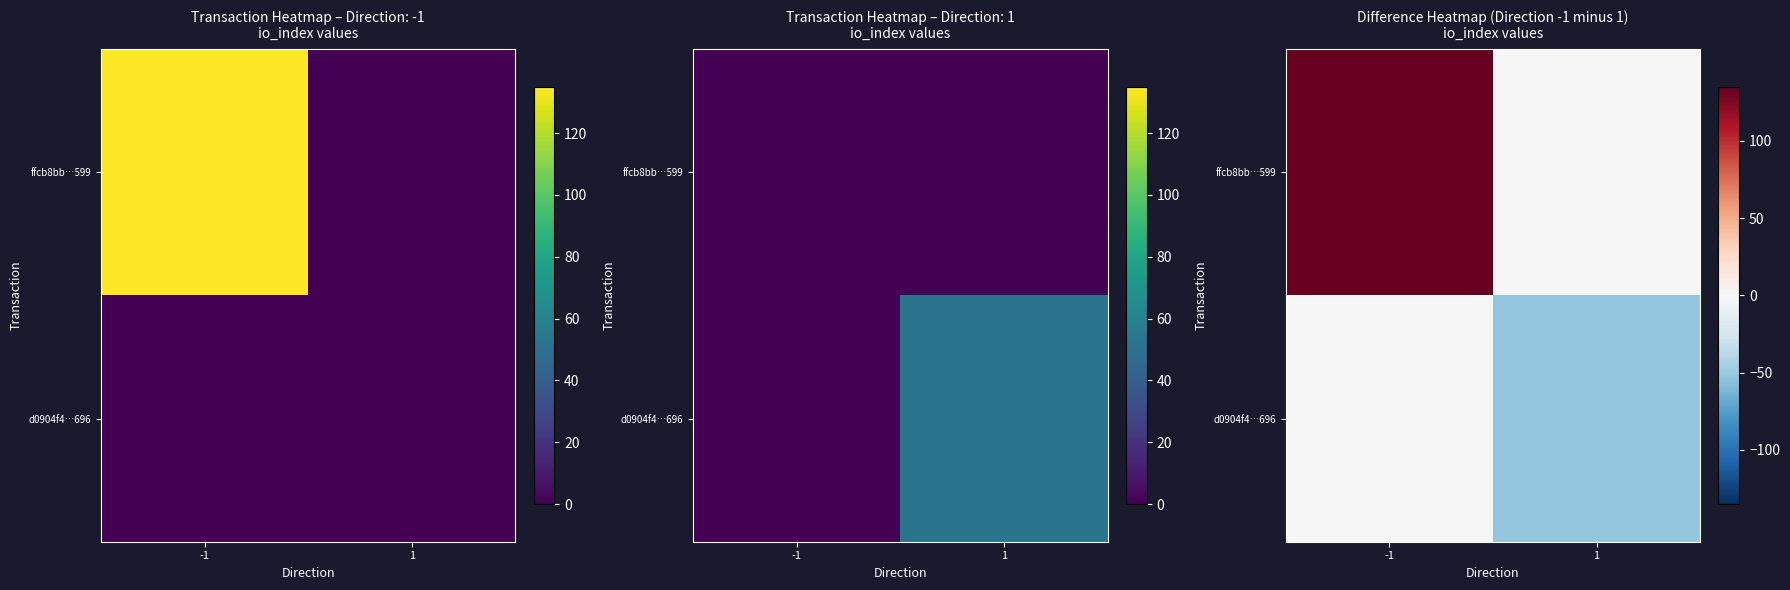

At which label is ffcb8bb…599 closest to 67?

1